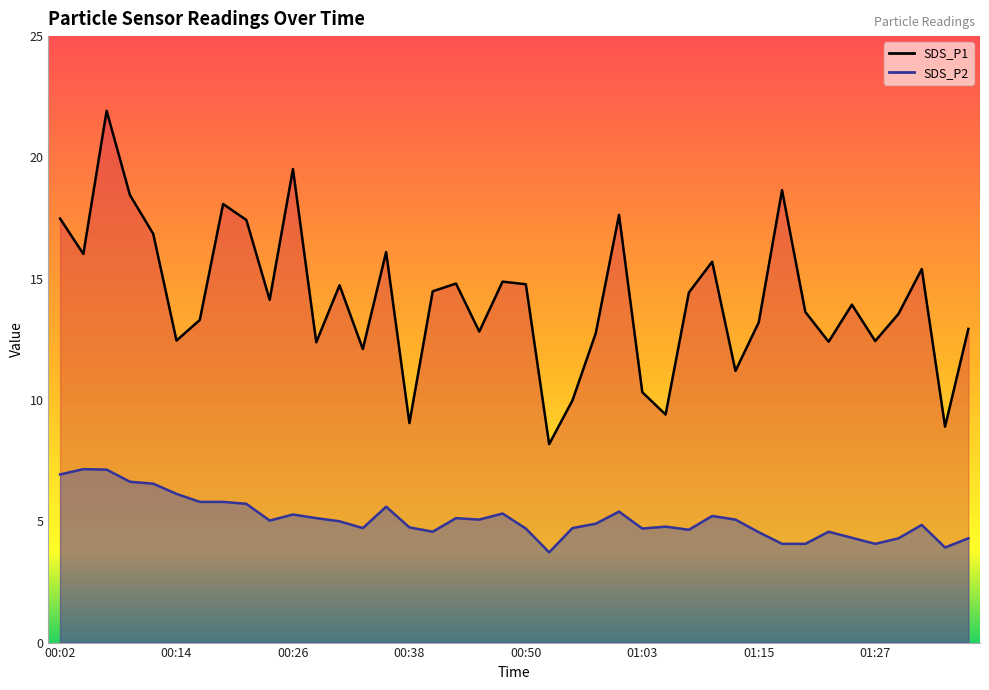

Is the value of SDS_P1 at 00:29 greater than the value of SDS_P2 at 01:03?

Yes